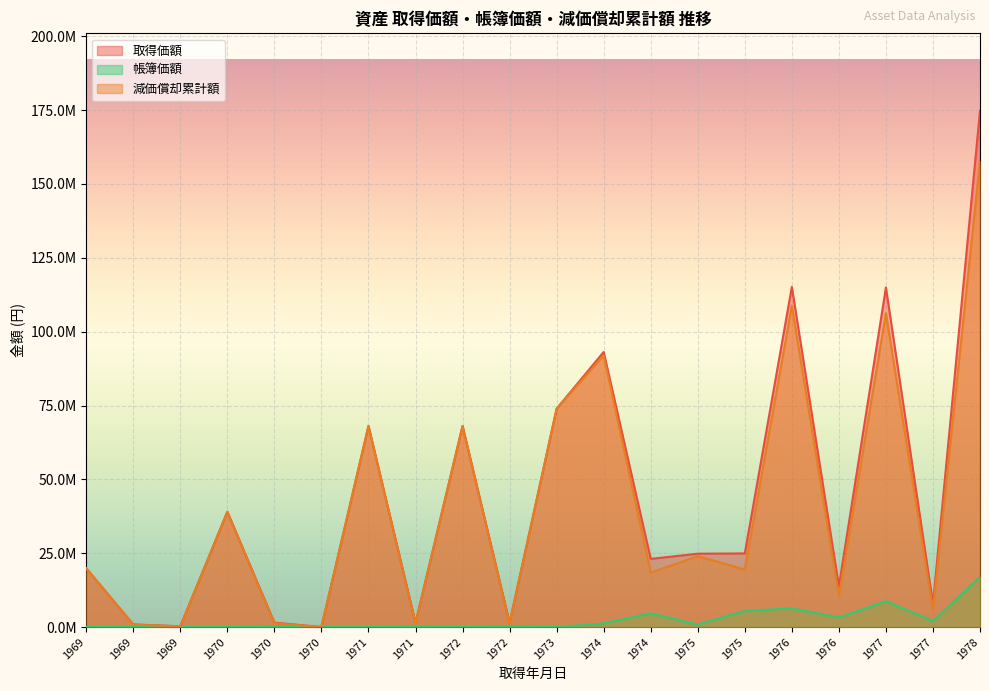

Where is the first local minimum for 減価償却累計額?

1969